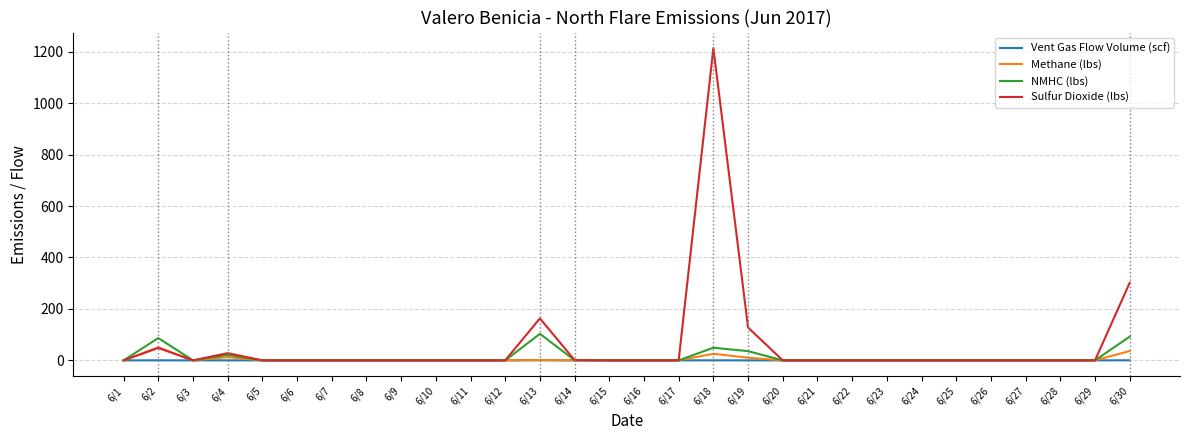

Rank the series at 6/30 from lowest to highest value.

Vent Gas Flow Volume (scf), Methane (lbs), NMHC (lbs), Sulfur Dioxide (lbs)